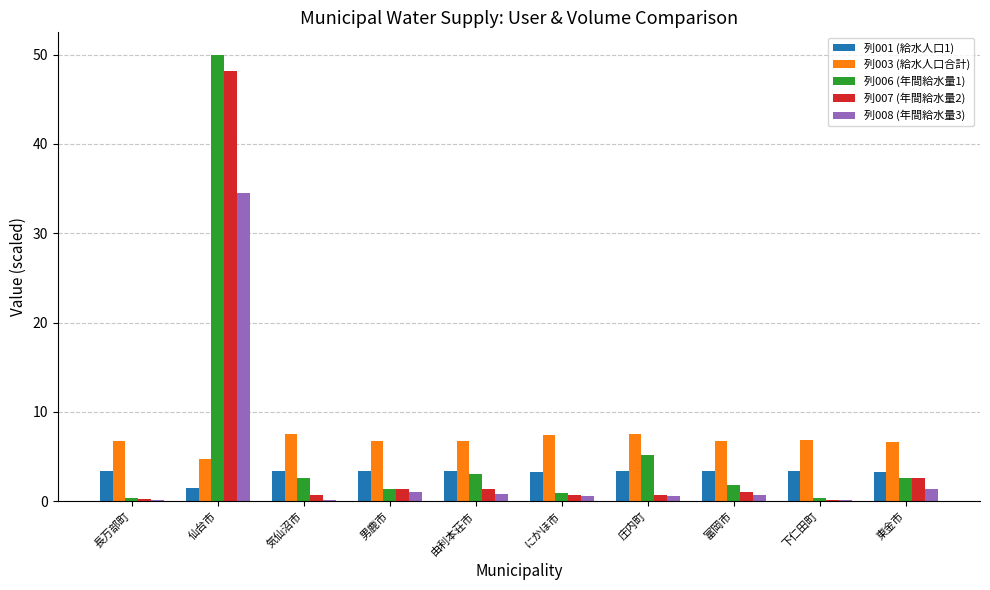

How many distinct data groups are displayed?

5